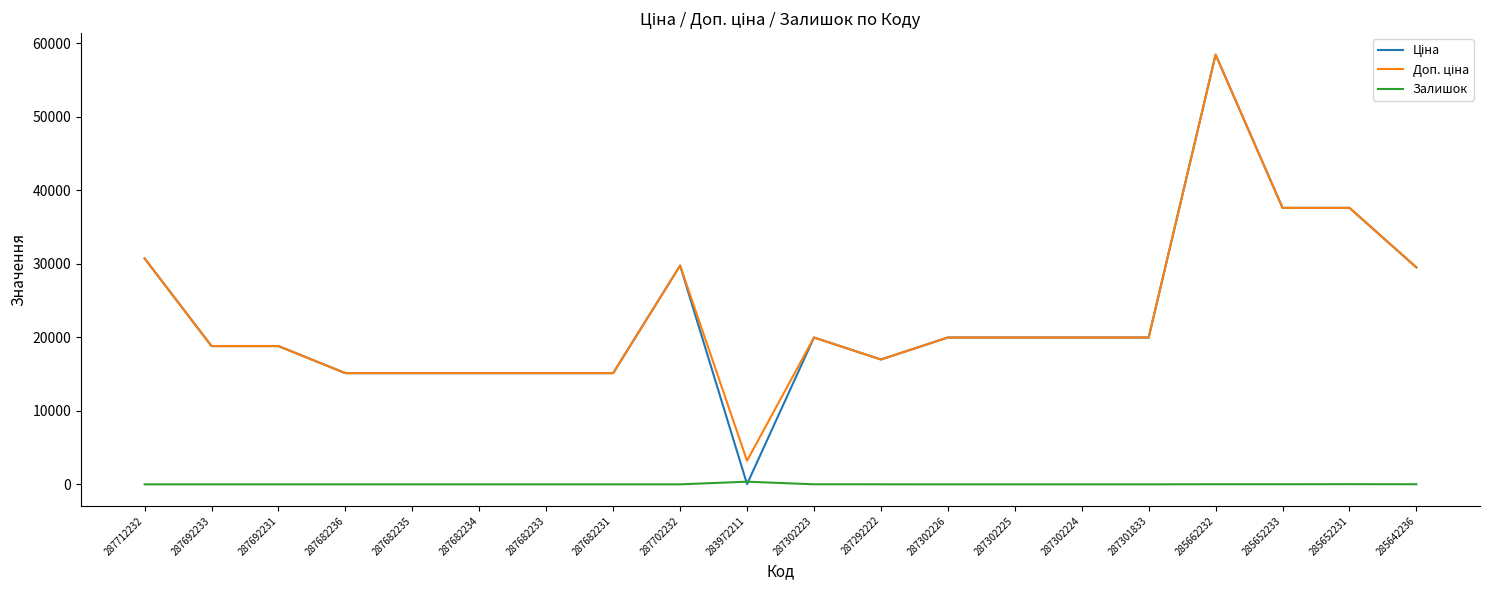

The value of Залишок at 287302226 is 0.0. True or false?

True